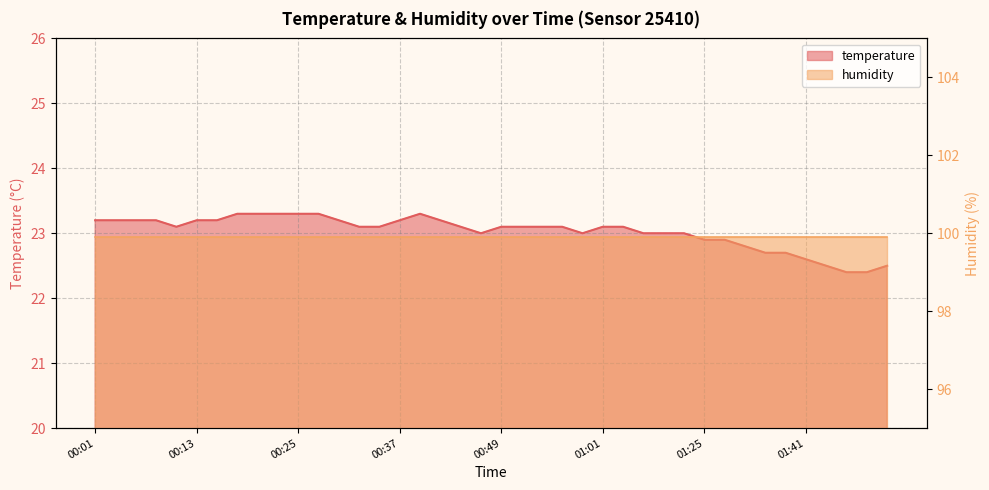

The chart shows a value of 11.6 at 01:17. True or false?

False